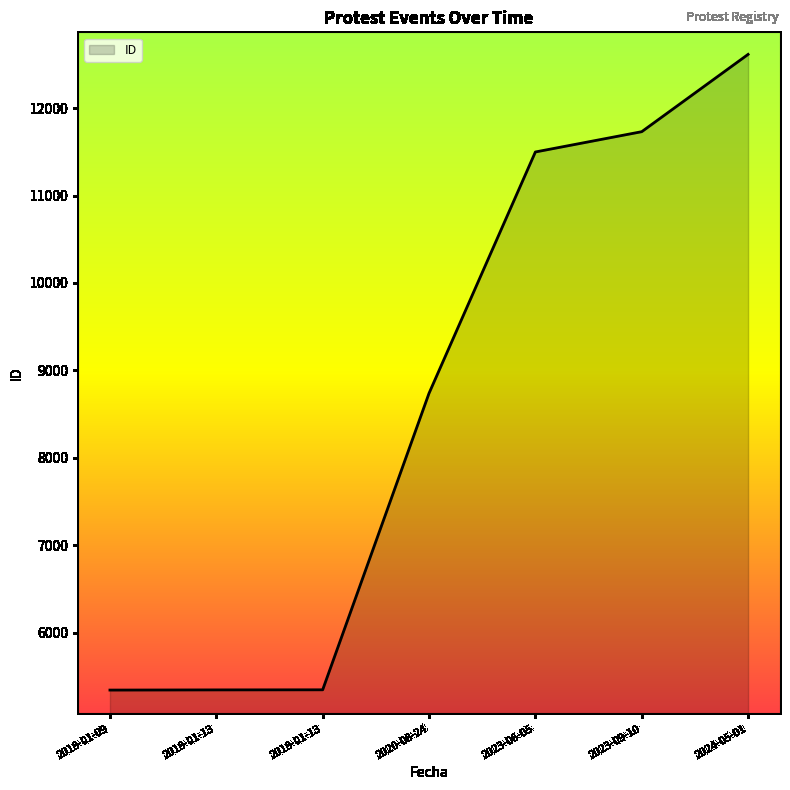

At which category does the chart reach its minimum across all series?

2018-01-09